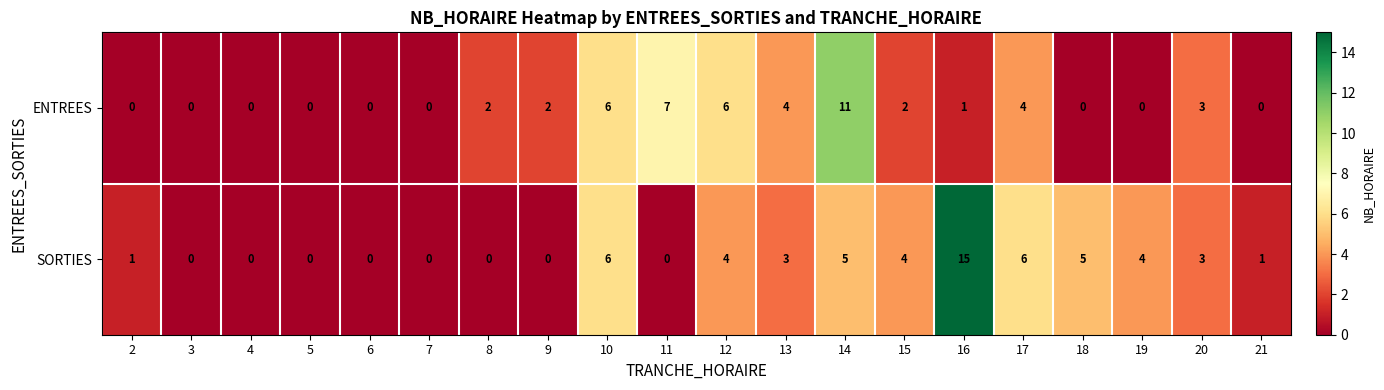

Is the value of ENTREES at 10 greater than the value of SORTIES at 19?

Yes